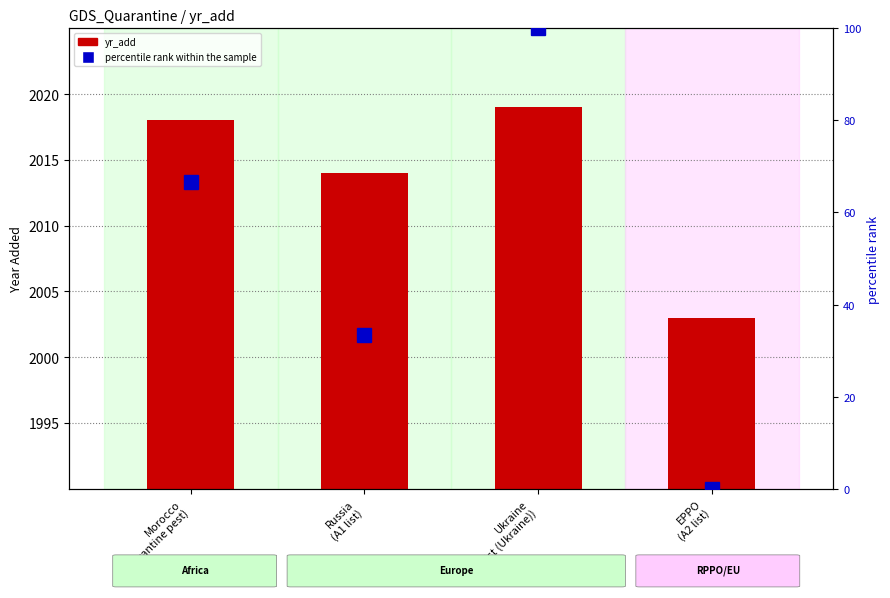

At which category does the chart reach its minimum across all series?

EPPO
(A2 list)